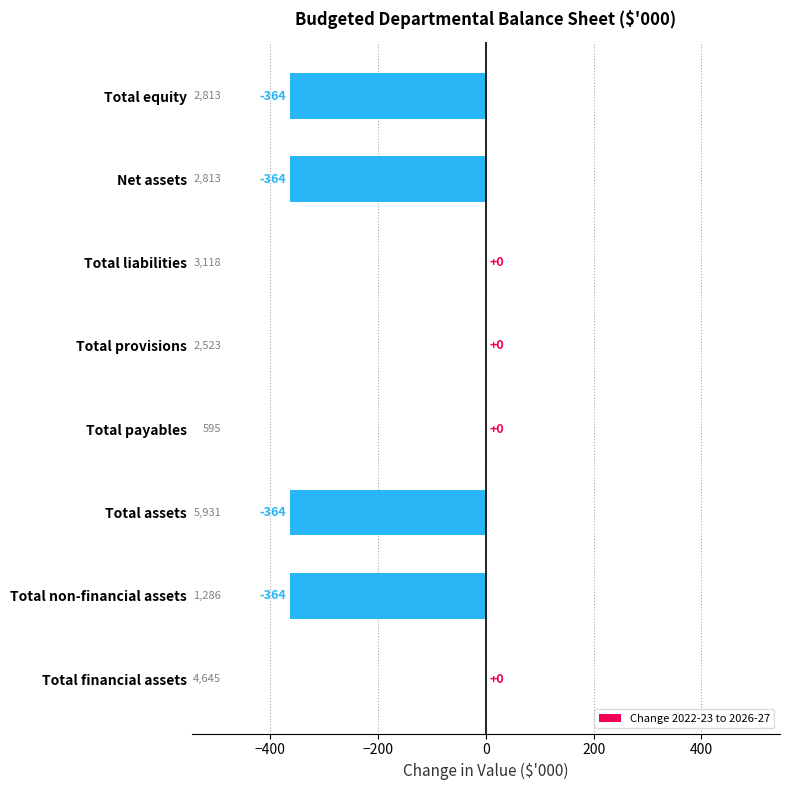

What is the sum of the values at Total payables and Total equity?

-364